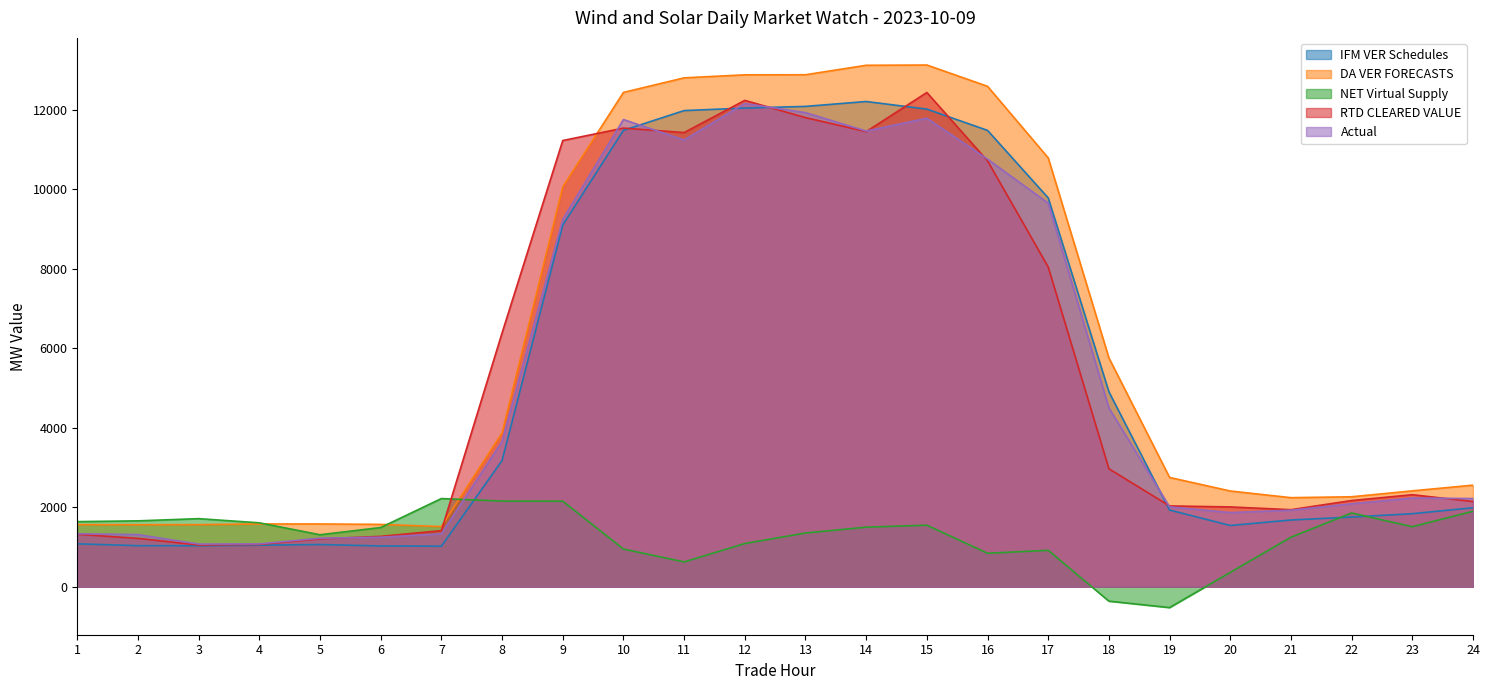

Reading left to right, what are all the values shown in this chart?

IFM VER Schedules: 1079.8	1032.7	1030.5	1044.8	1061.6	1025.9	1019.7	3174.8	9102.2	11485.3	11982.2	12045.8	12087.5	12210.5	12019.2	11483.6	9784.3	4905.6	1929.8	1541.1	1678.9	1753.6	1837.8	1987.6
DA VER FORECASTS: 1563.1	1560.0	1562.4	1579.6	1579.7	1568.6	1513.7	3873.1	10062.5	12439.2	12805.9	12881.9	12883.8	13122.1	13128.8	12593.0	10791.8	5758.2	2750.0	2408.9	2241.1	2263.9	2412.7	2556.1
NET Virtual Supply: 1637.9	1657.8	1713.2	1608.2	1308.0	1489.9	2219.2	2155.2	2152.4	948.8	624.0	1086.8	1351.5	1498.8	1548.6	842.3	916.2	-363.4	-525.1	360.6	1246.2	1856.2	1510.4	1899.6
RTD CLEARED VALUE: 1320.4	1215.9	1049.6	1064.2	1204.7	1267.2	1411.7	6386.9	11228.5	11541.3	11429.4	12239.4	11804.7	11453.4	12437.0	10717.8	8044.4	2968.4	2033.1	2007.9	1938.8	2169.1	2315.7	2144.5
Actual: 1334.0	1312.5	1073.7	1077.7	1221.2	1245.7	1331.7	3654.0	9247.7	11756.9	11241.5	12160.4	11930.5	11466.5	11789.4	10759.7	9652.6	4500.2	2010.0	1866.1	1925.0	2087.5	2231.5	2219.1